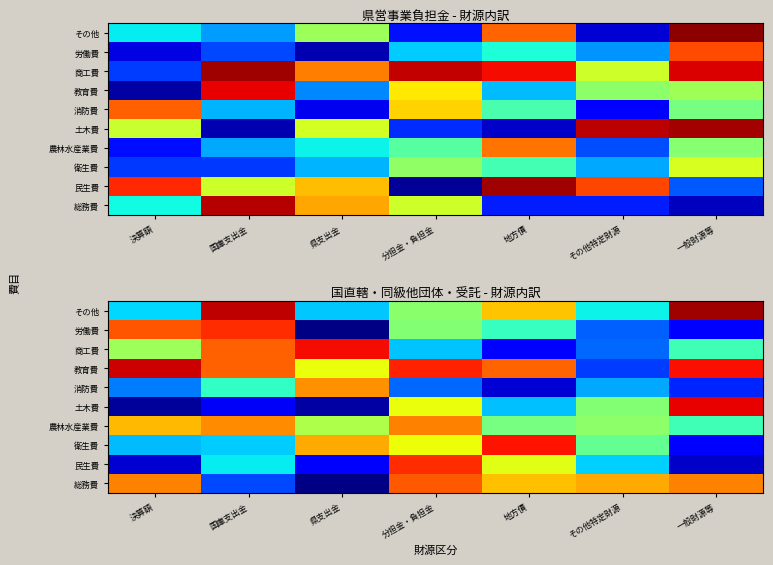

The 民生費 series shows 0.0 at 決算額. True or false?

False